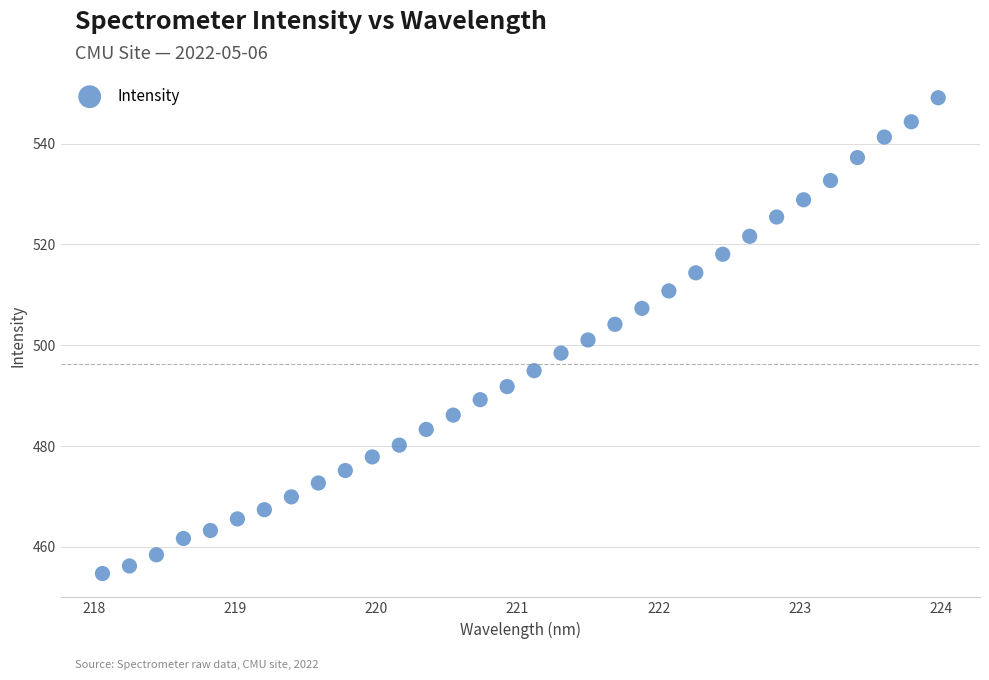

What is the range of Y values (max minus min)?

94.4